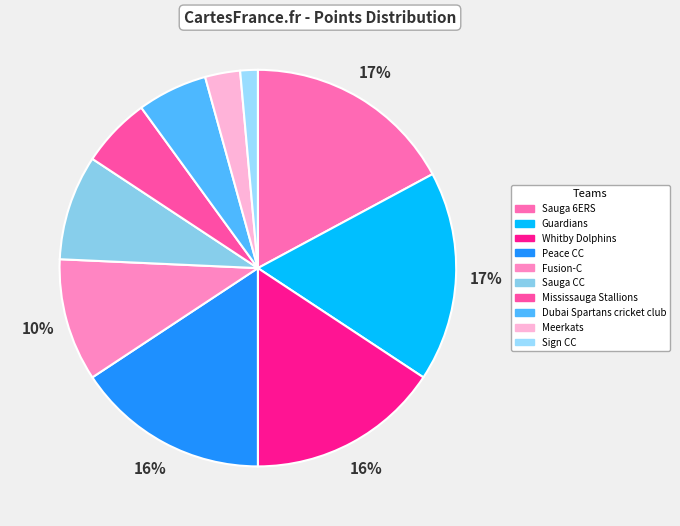

Which has a higher value, Sauga CC or Meerkats?

Sauga CC